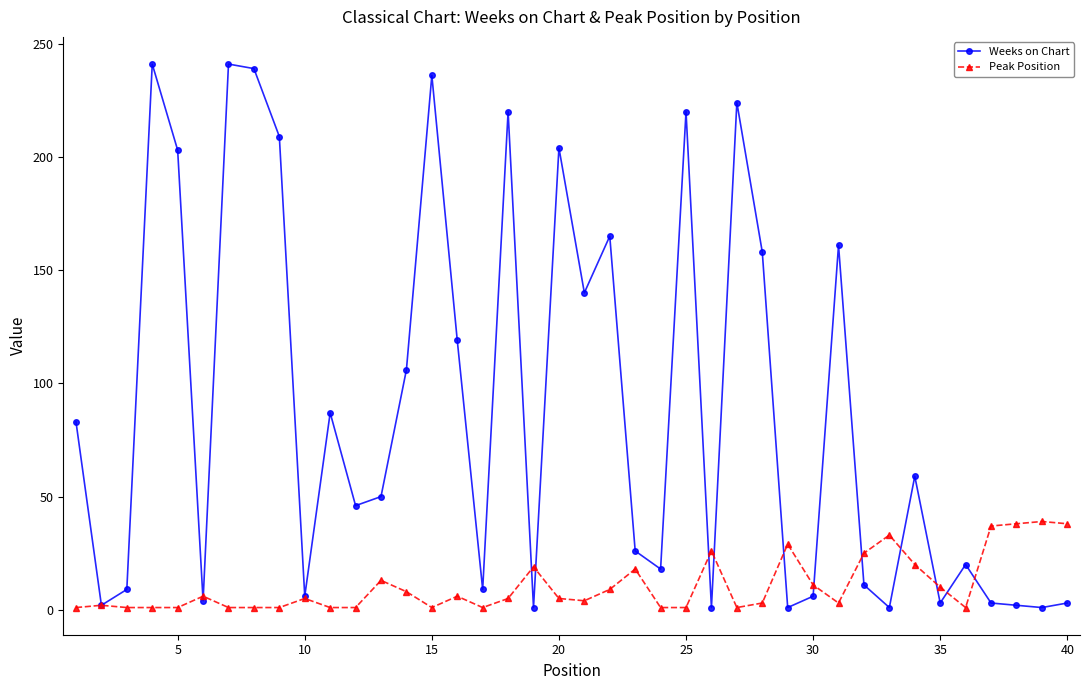

Which series has the widest spread of values?

Weeks on Chart